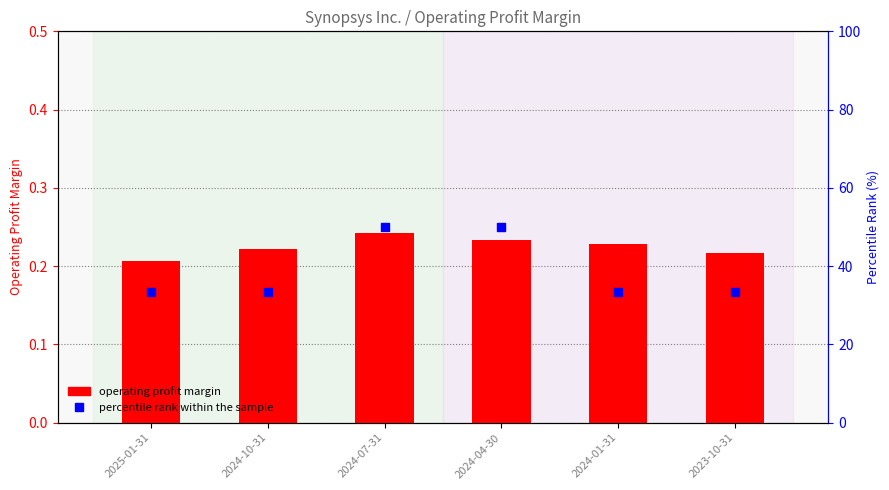

Which series reaches the maximum Y coordinate?

percentile rank within the sample